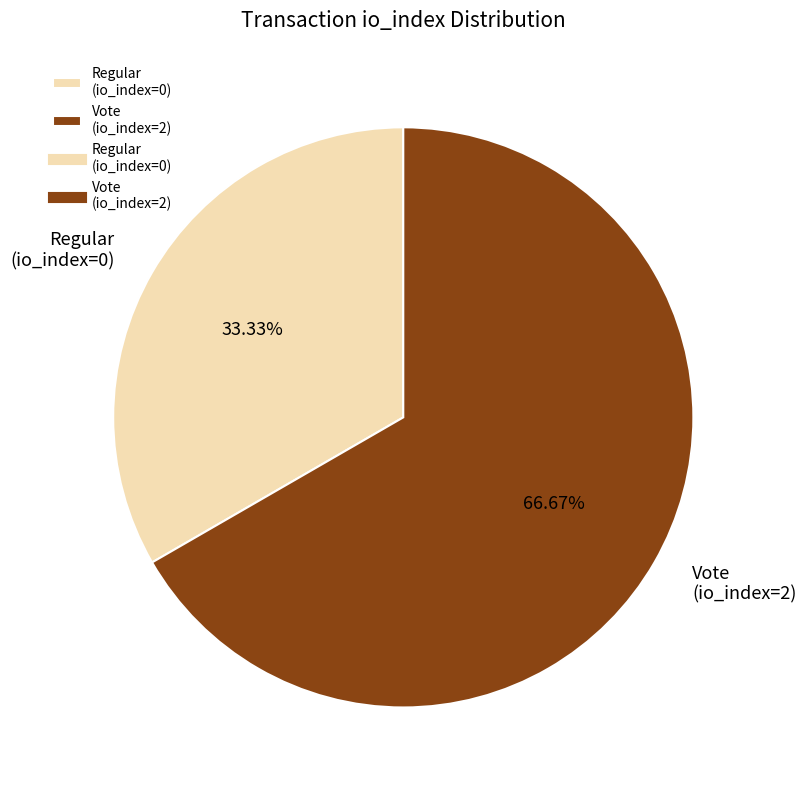

To the nearest percent, what is the difference between the Vote (io_index=2) and Regular (io_index=0) slice percentages?

33%